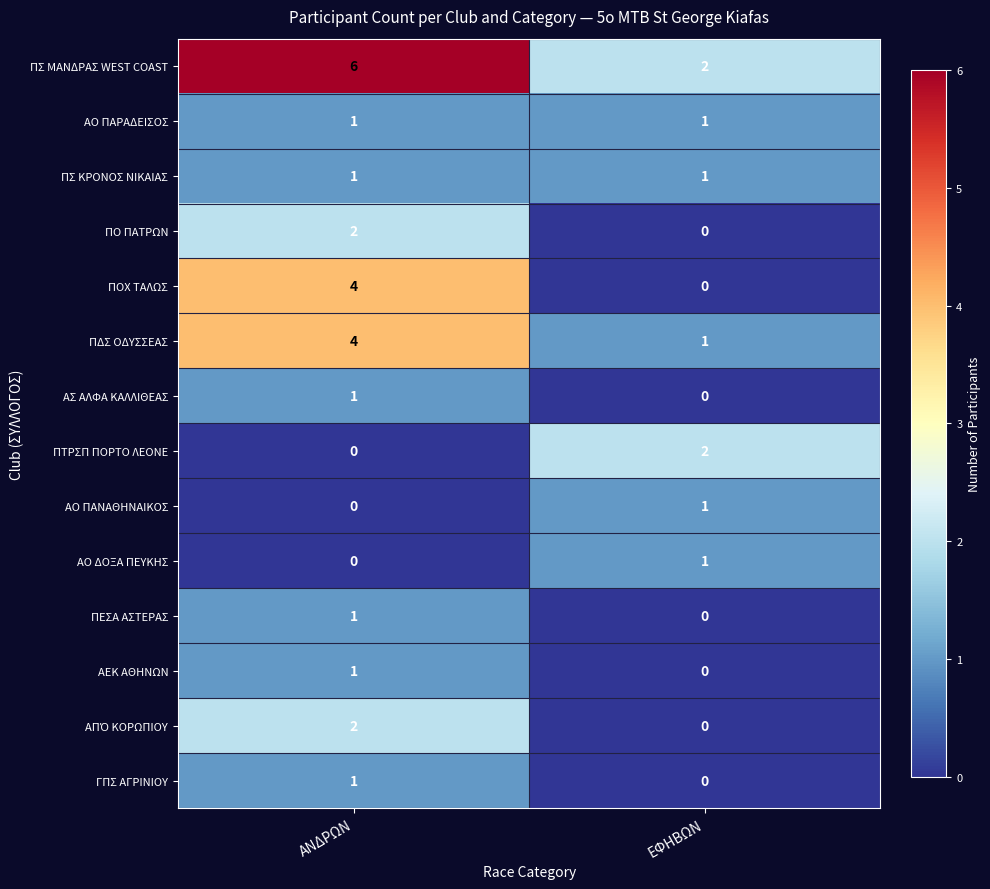

Which series has the largest total across all categories?

ΠΣ ΜΑΝΔΡΑΣ WEST COAST